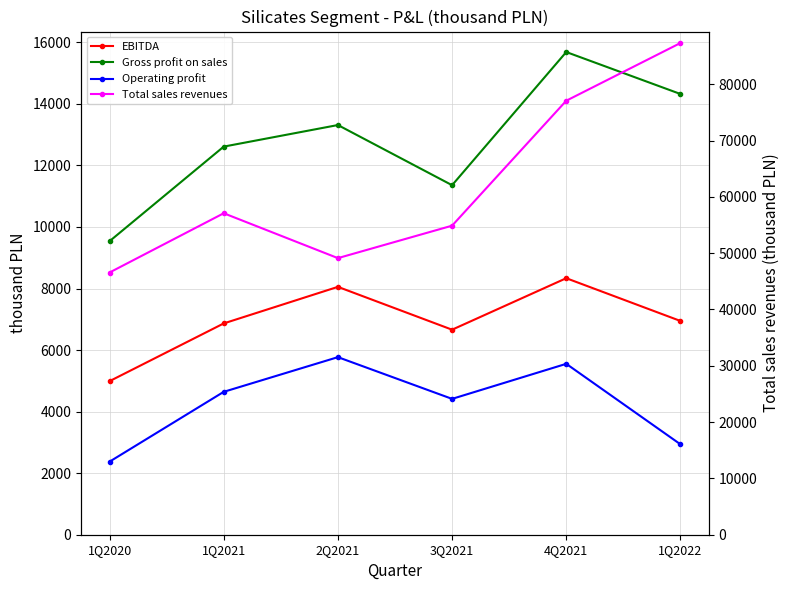

What are all the series names shown in the legend?

Gross profit on sales, Operating profit, EBITDA, Total sales revenues